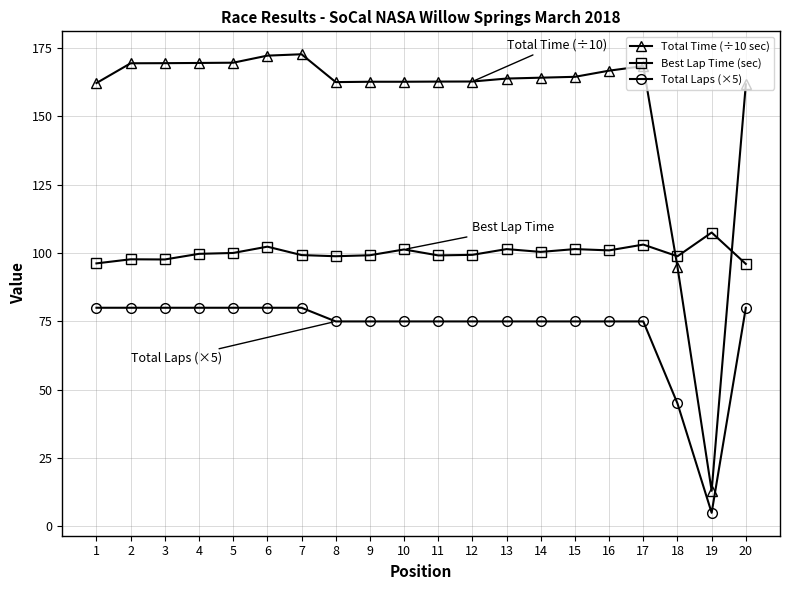

At which label does Total Laps (×5) first exceed 75?

1